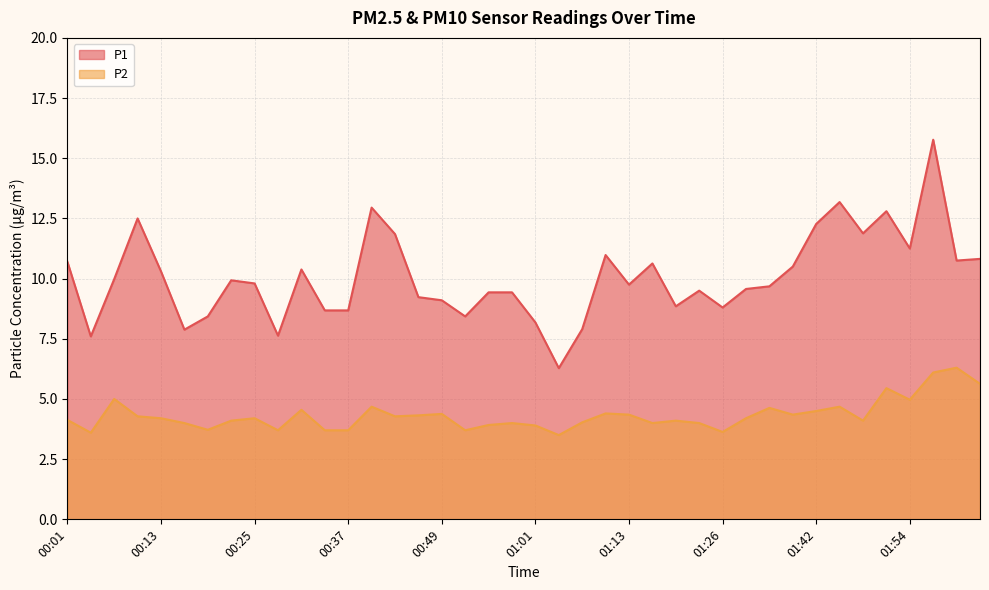

How many data points in P1 are above 9?

28